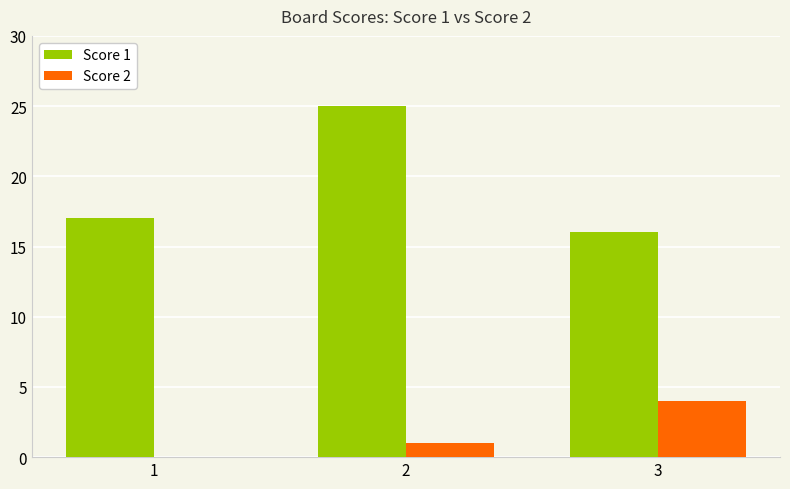

How many series are shown in this chart?

2